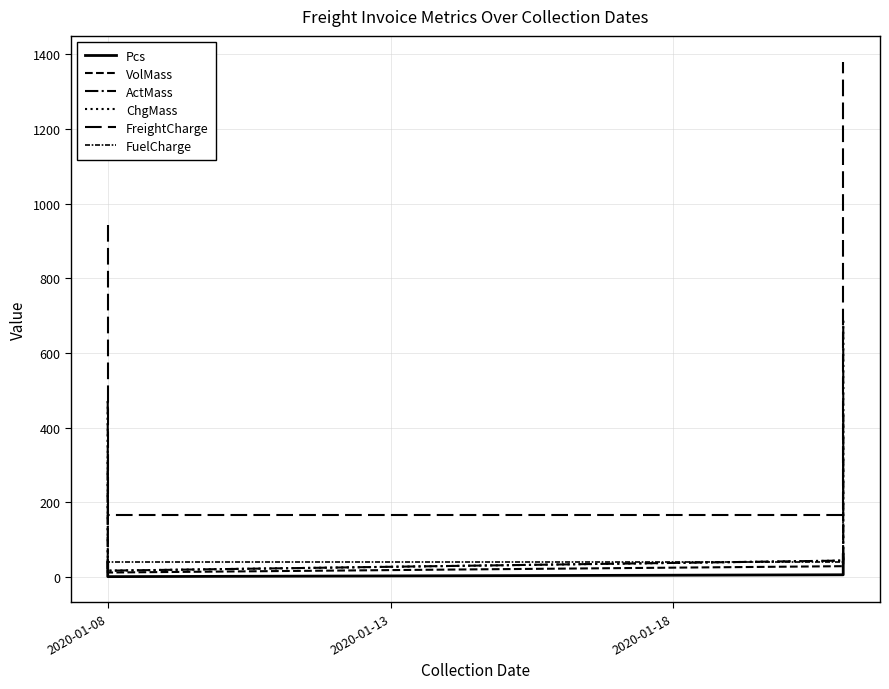

At which label is VolMass closest to 227?

2020-01-08